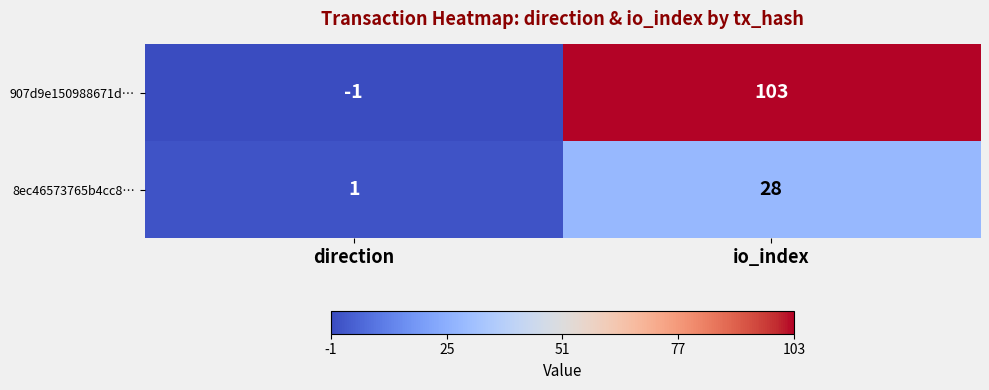

What is the maximum value shown in the chart?

103